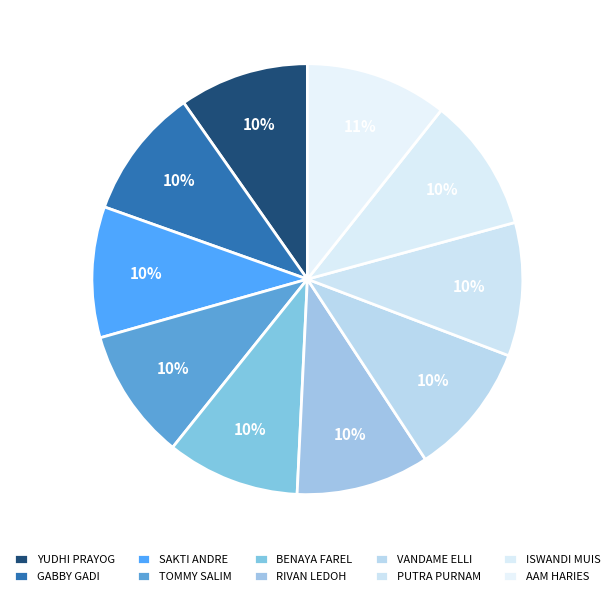

Is there a majority slice in this chart?

No